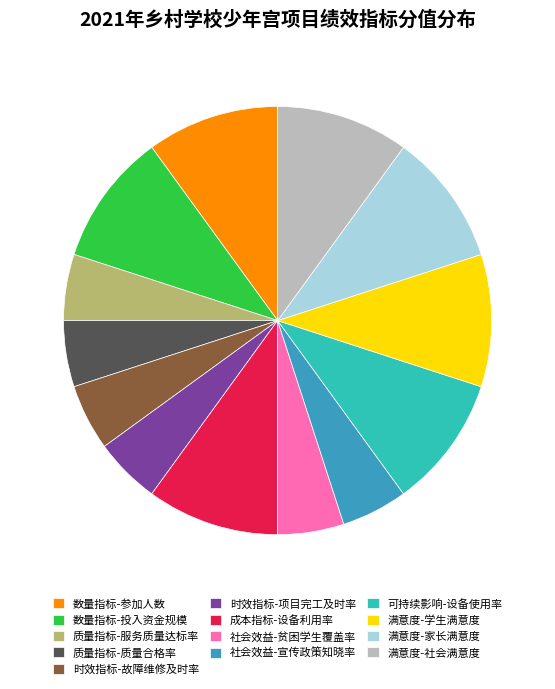

Which has a higher value, 社会效益-贫困学生覆盖率 or 成本指标-设备利用率?

成本指标-设备利用率